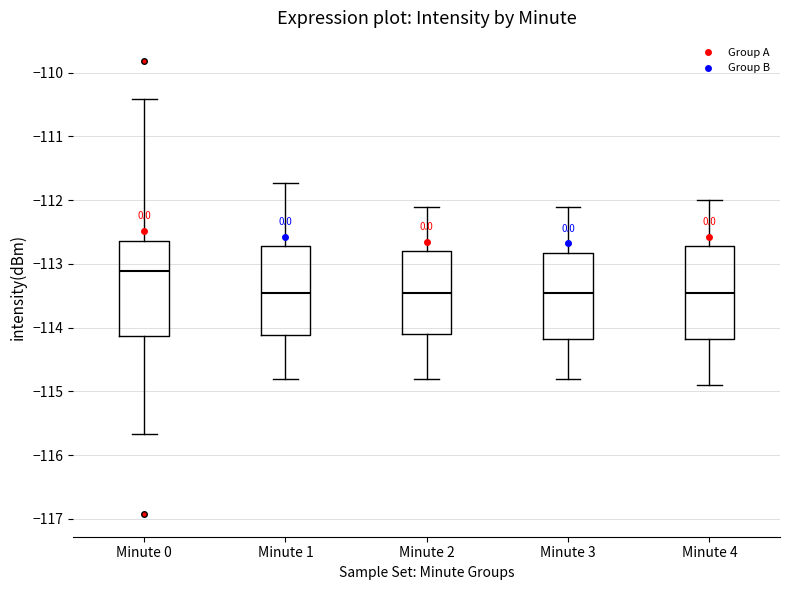

Reading left to right, read every box against the y-axis: the position of its median line, the range the box covers, and the ends of its whiskers. The values are not printed on the chart, so give them approximately, as read against the axis.

Minute 0: median -113.1, box -114.1 to -112.6, whiskers -115.7 to -110.4
Minute 1: median -113.4, box -114.1 to -112.7, whiskers -114.8 to -111.7
Minute 2: median -113.4, box -114.1 to -112.8, whiskers -114.8 to -112.1
Minute 3: median -113.4, box -114.2 to -112.8, whiskers -114.8 to -112.1
Minute 4: median -113.4, box -114.2 to -112.7, whiskers -114.9 to -112.0